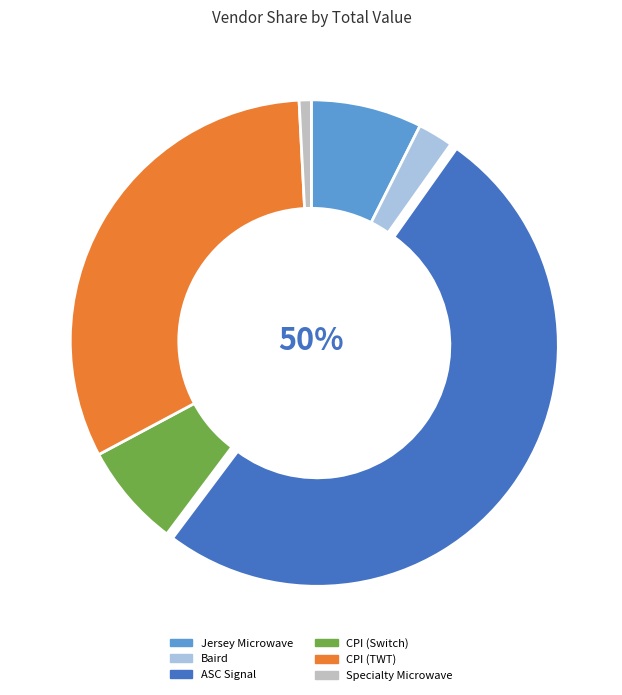

Which category has the biggest portion of the pie?

ASC Signal